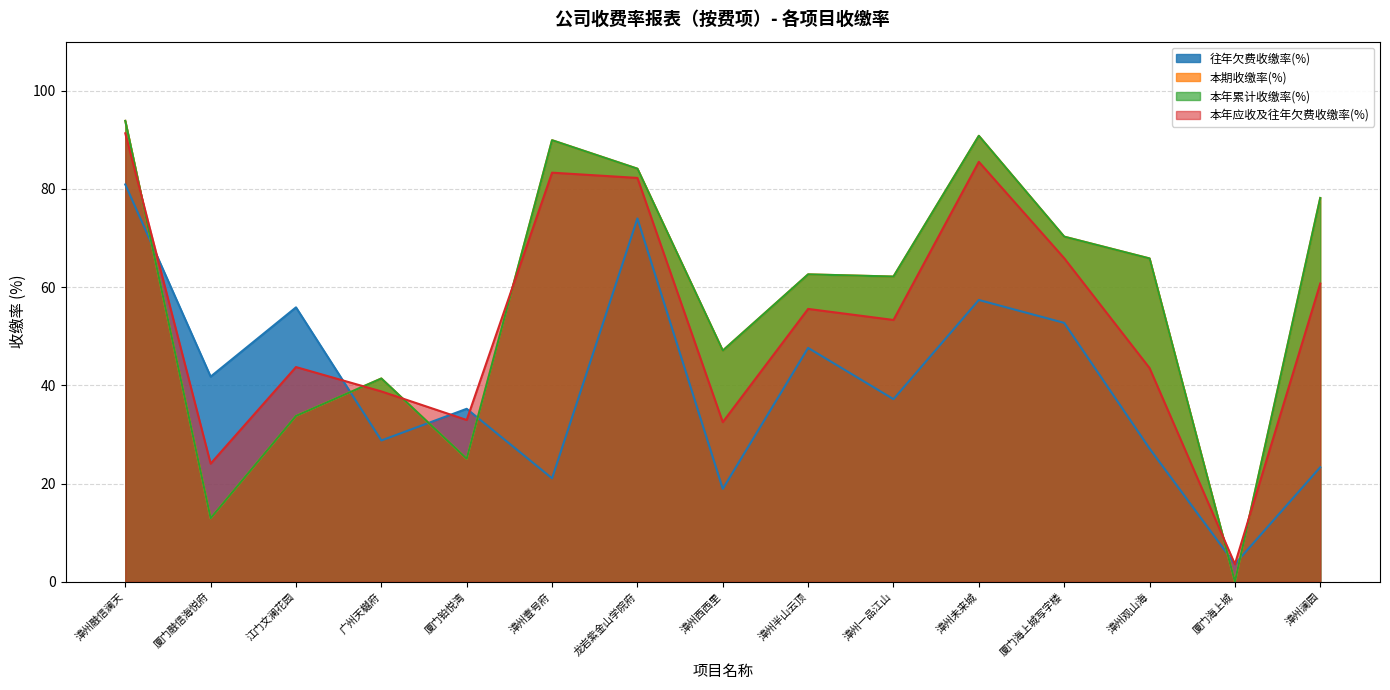

At which label does 本期收缴率(%) reach its peak?

漳州融信澜天